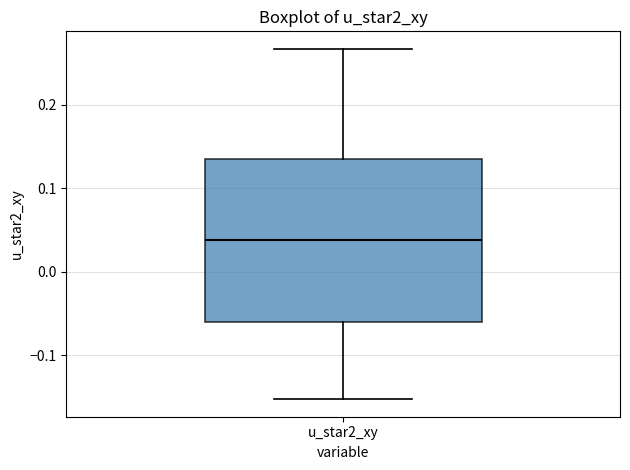

Read this box plot against the y-axis: the position of the median line, the range covered by the box, and the ends of both whiskers. The values are not printed on the chart, so give them approximately, as read against the axis.

median 0.04, box -0.06 to 0.14, whiskers -0.15 to 0.27